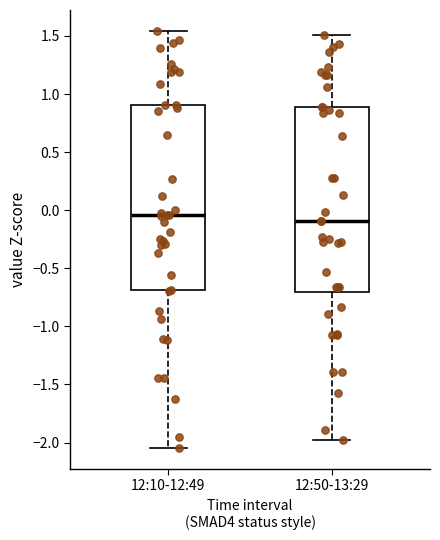

Reading left to right, transcribe this box plot: for each box, give where its median line is, the range the box spans, and where its two whiskers end, as read against the y-axis. The values are not printed on the chart, so give them approximately, as read against the axis.

12:10-12:49: median -0.05, box -0.70 to 0.90, whiskers -2.05 to 1.55
12:50-13:29: median -0.10, box -0.70 to 0.90, whiskers -2.00 to 1.50